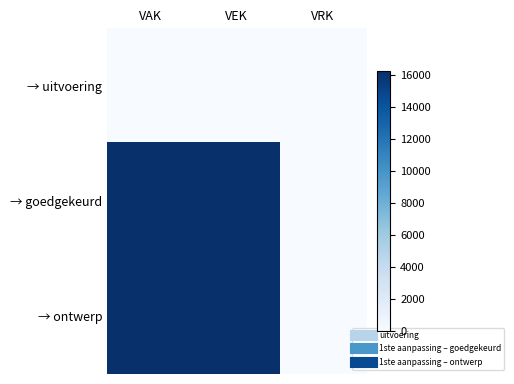

Which series has the largest total across all categories?

→ goedgekeurd